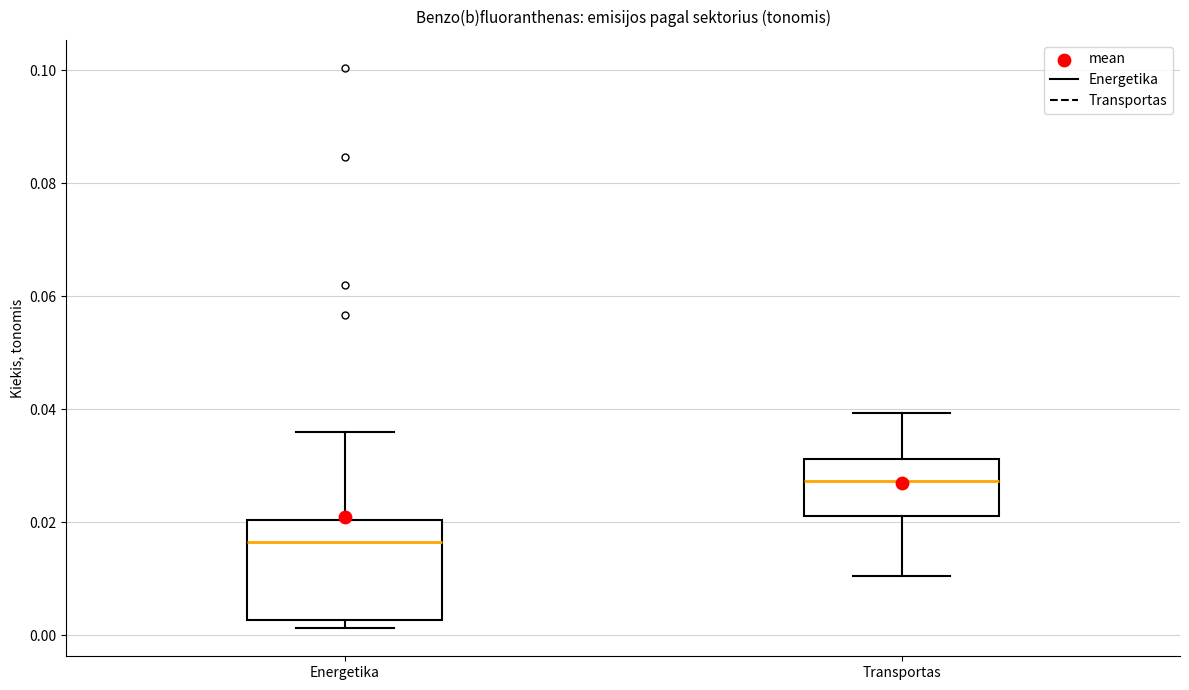

Reading left to right, transcribe this box plot: for each box, give where its median line is, the range the box spans, and where its two whiskers end, as read against the y-axis. The values are not printed on the chart, so give them approximately, as read against the axis.

Energetika: median 0.016, box 0.002 to 0.020, whiskers 0.002 (just below the box's lower edge) to 0.036
Transportas: median 0.028, box 0.022 to 0.032, whiskers 0.010 to 0.040